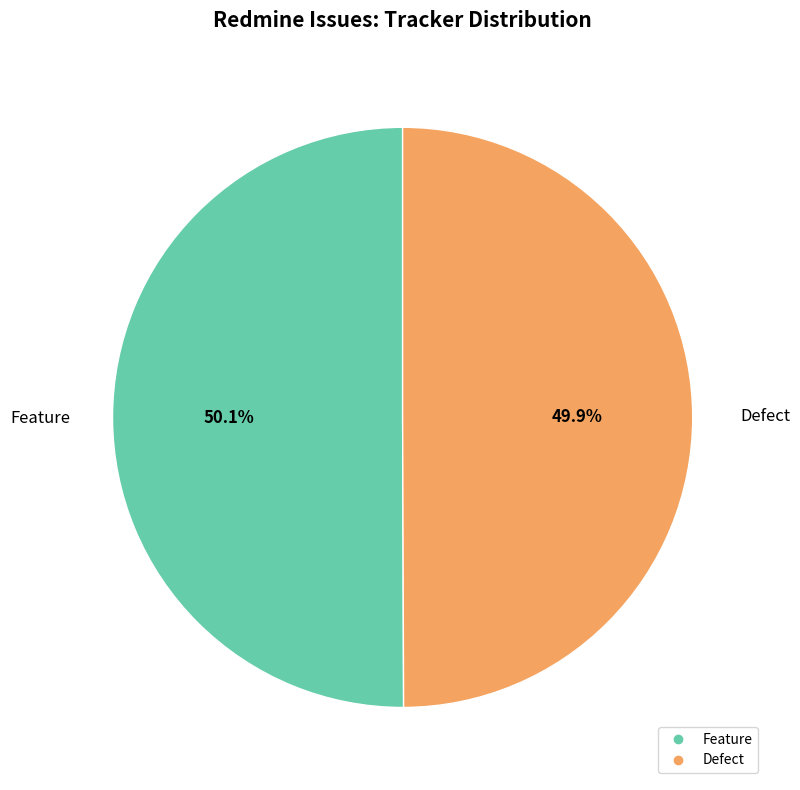

To the nearest percent, what portion does Feature represent?

50%